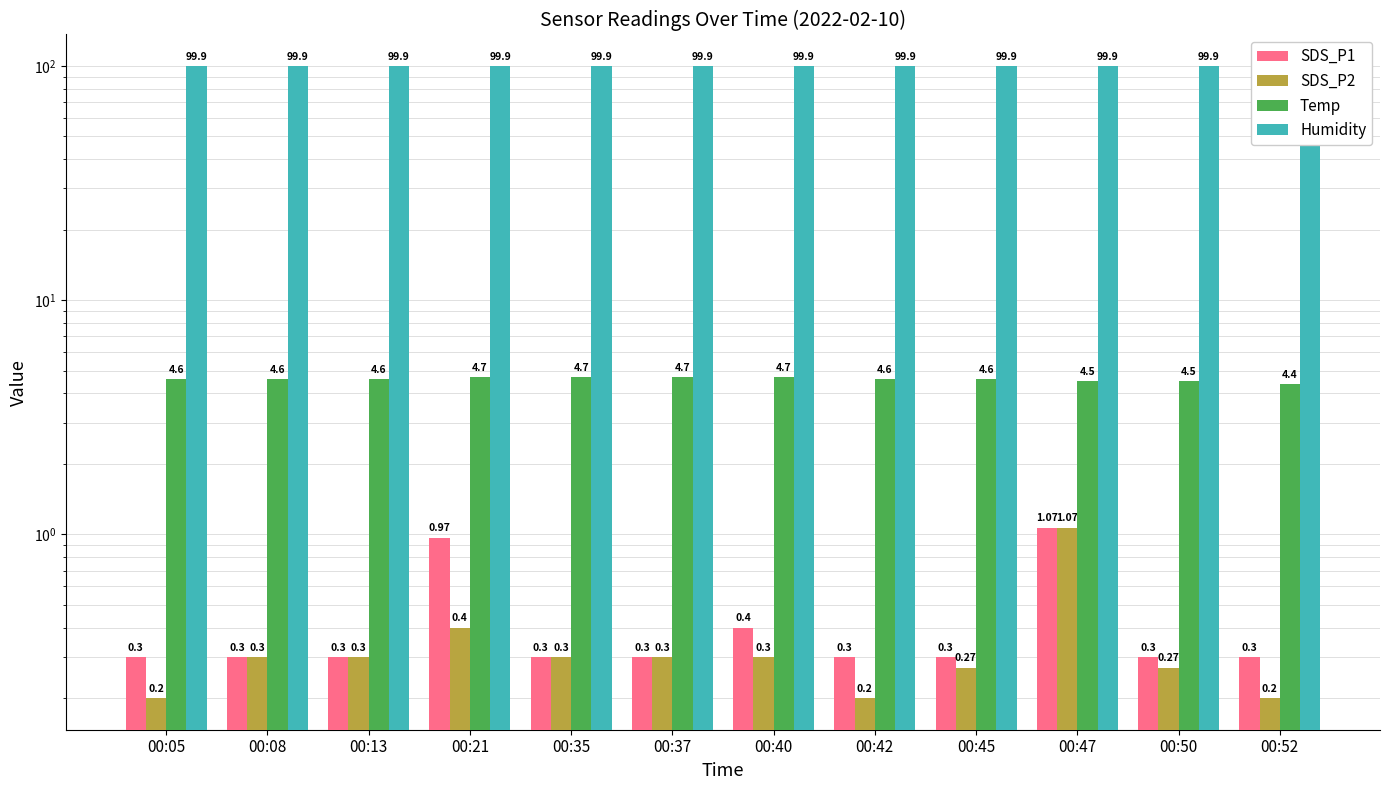

Reading right to left, what are all the values shown in this chart?

SDS_P1: 00:52=0.3	00:50=0.3	00:47=1.1	00:45=0.3	00:42=0.3	00:40=0.4	00:37=0.3	00:35=0.3	00:21=1.0	00:13=0.3	00:08=0.3	00:05=0.3
SDS_P2: 00:52=0.2	00:50=0.3	00:47=1.1	00:45=0.3	00:42=0.2	00:40=0.3	00:37=0.3	00:35=0.3	00:21=0.4	00:13=0.3	00:08=0.3	00:05=0.2
Temp: 00:52=4.4	00:50=4.5	00:47=4.5	00:45=4.6	00:42=4.6	00:40=4.7	00:37=4.7	00:35=4.7	00:21=4.7	00:13=4.6	00:08=4.6	00:05=4.6
Humidity: 00:52=99.9	00:50=99.9	00:47=99.9	00:45=99.9	00:42=99.9	00:40=99.9	00:37=99.9	00:35=99.9	00:21=99.9	00:13=99.9	00:08=99.9	00:05=99.9